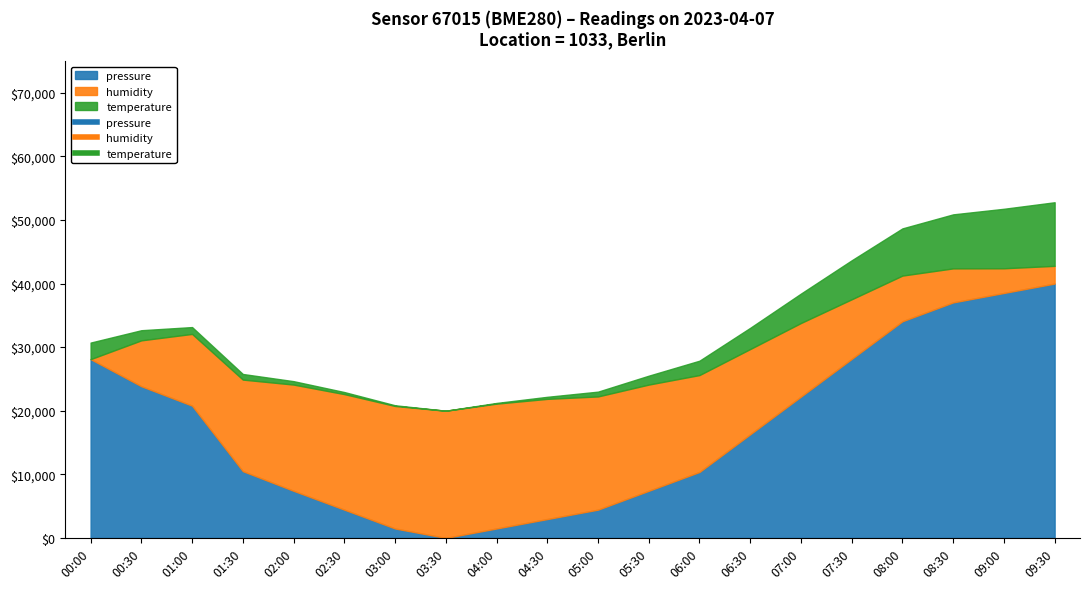

What is the sum of all pressure values?

339558.5